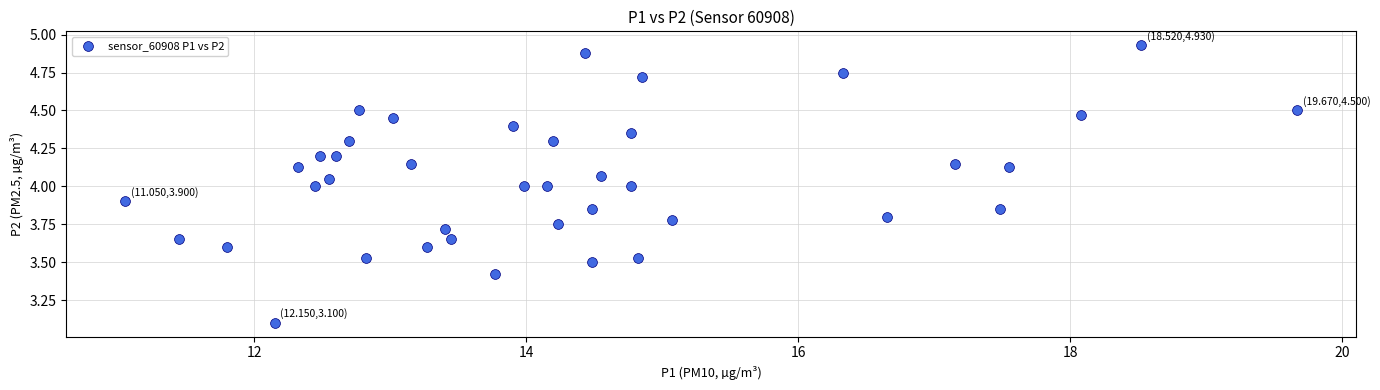

What is the range of X values (max minus min)?

8.6